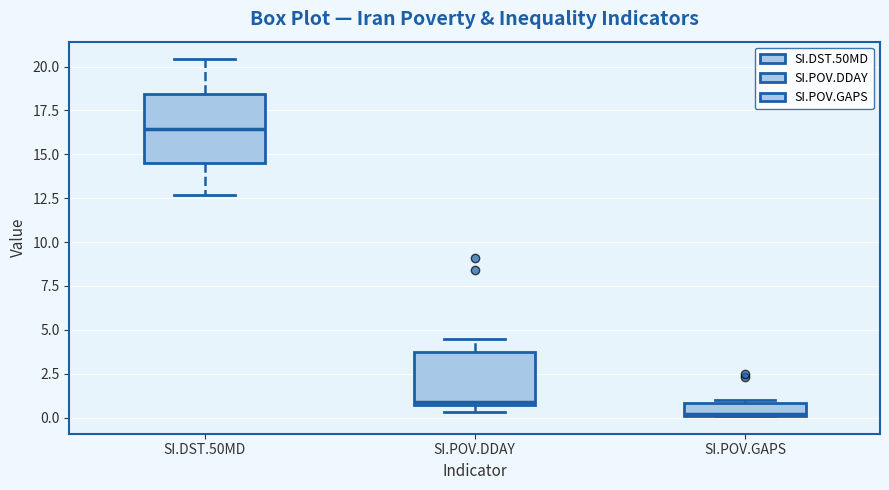

Reading left to right, transcribe this box plot: for each box, give where its median line is, the range the box spans, and where its two whiskers end, as read against the y-axis. The values are not printed on the chart, so give them approximately, as read against the axis.

SI.DST.50MD: median 16.5, box 14.5 to 18.5, whiskers 12.5 to 20.5
SI.POV.DDAY: median 1.0, box 0.5 to 4.0, whiskers 0.5 (just below the box's lower edge) to 4.5
SI.POV.GAPS: median 0.0, box 0.0 to 1.0, whiskers 0.0 to 1.0 (just above the box's upper edge)